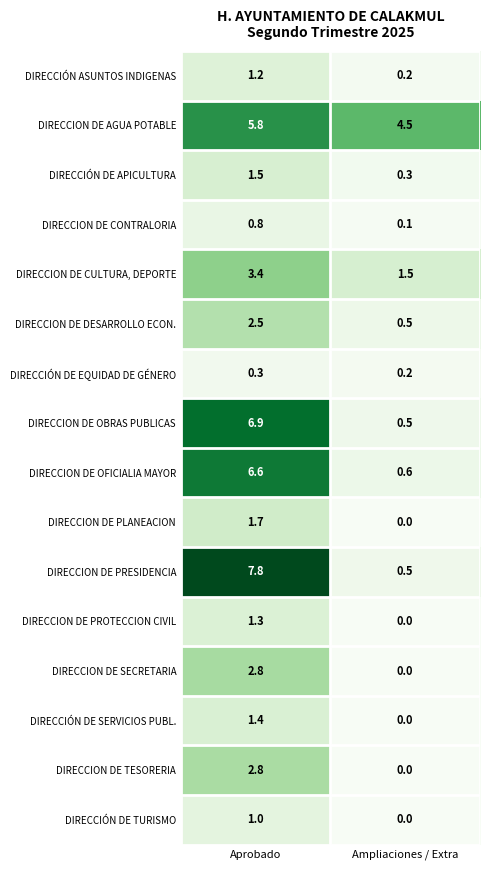

Which series has the largest range (max minus min)?

DIRECCION DE PRESIDENCIA